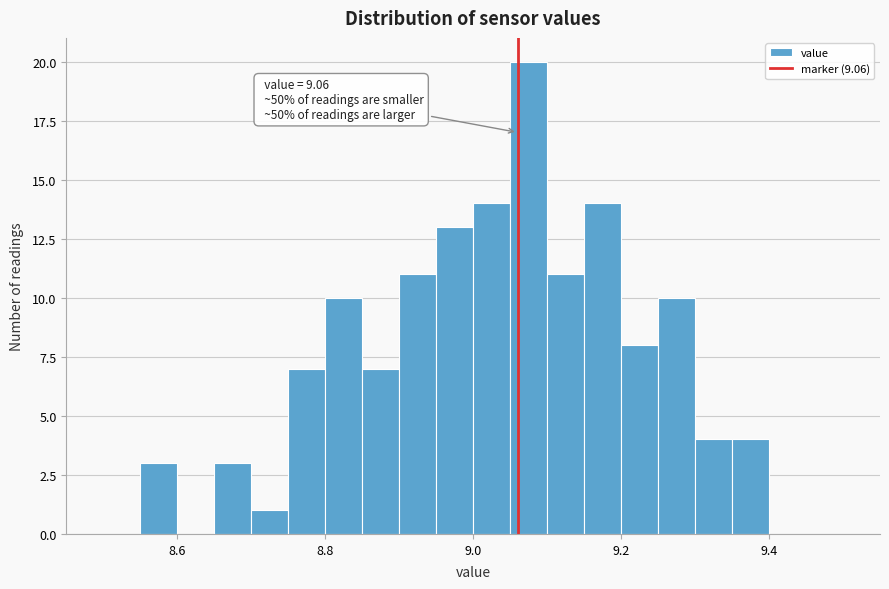

Read against the x-axis, roughly where is the centre of the tallest bar?

9.08